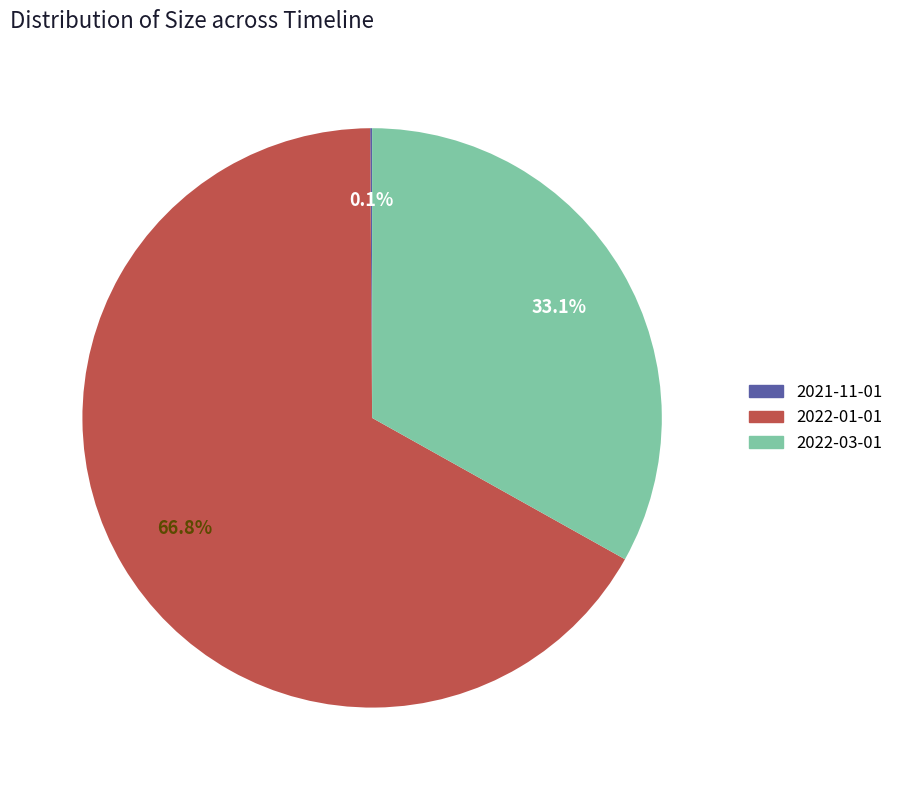

Between 2022-03-01 and 2022-01-01, which is larger?

2022-01-01